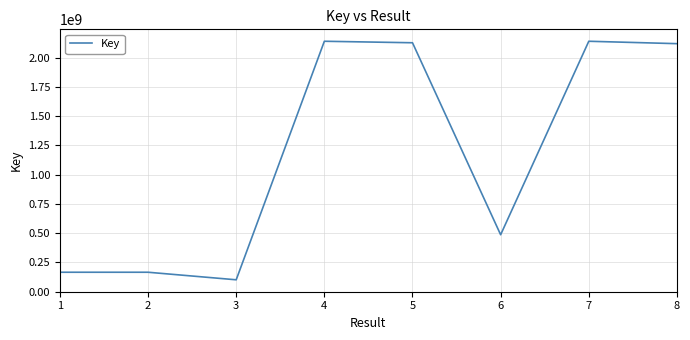

What is the sum of the values at 4 and 8?

4261318426